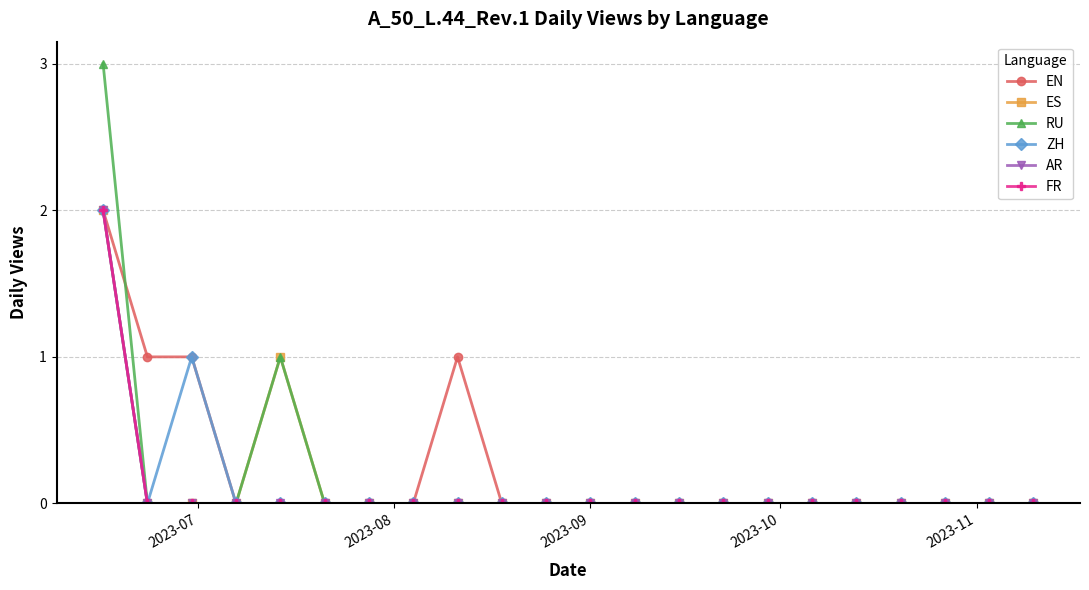

Does the chart have visible grid lines?

Yes